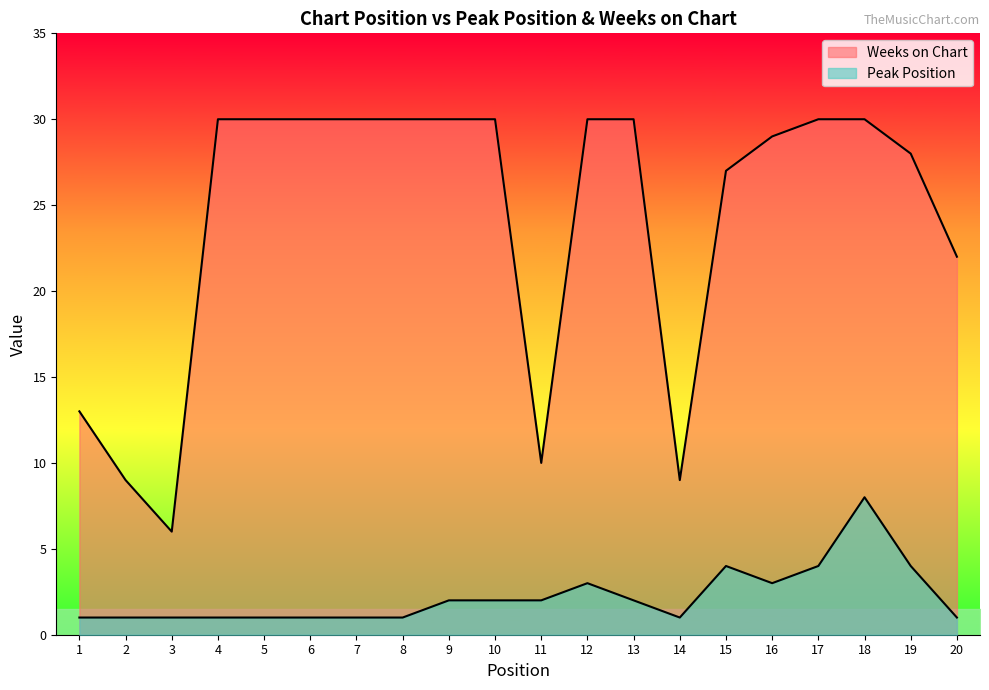

Does the chart display data point markers on the line(s)?

No